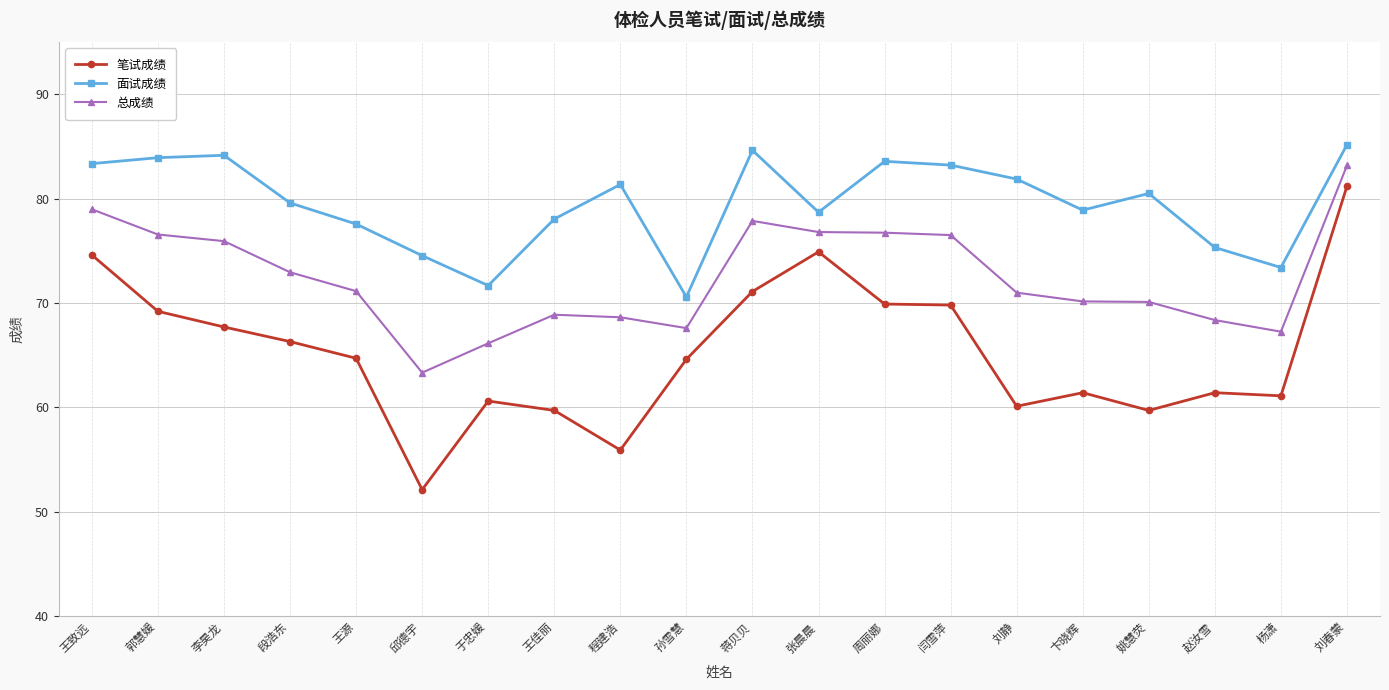

Read the 面试成绩 value at 姚慧荧.

80.5